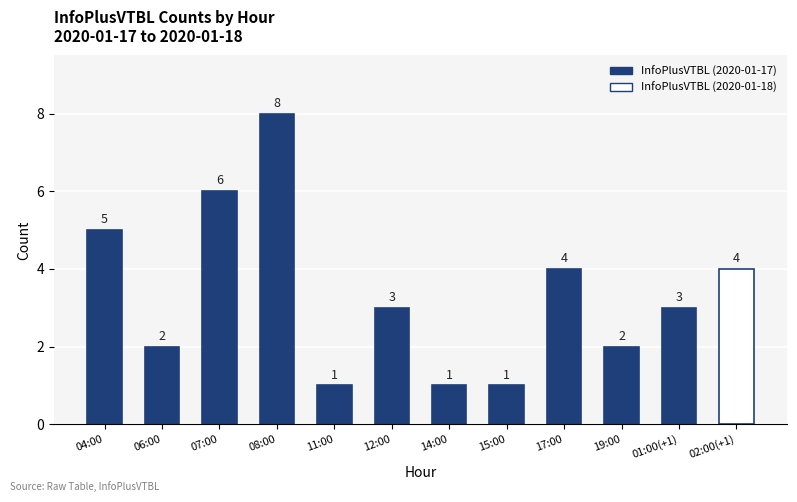

Count the values in the range 2 to 5.

7